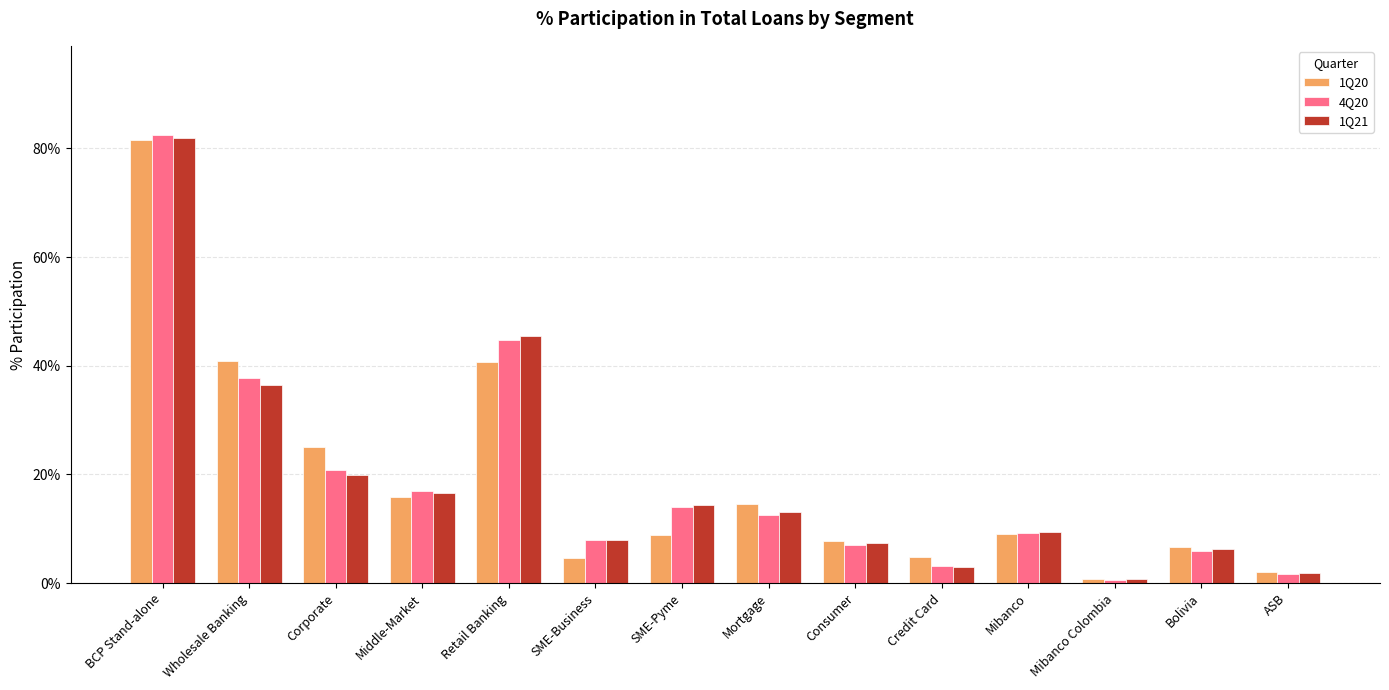

Which series has the largest total across all categories?

4Q20